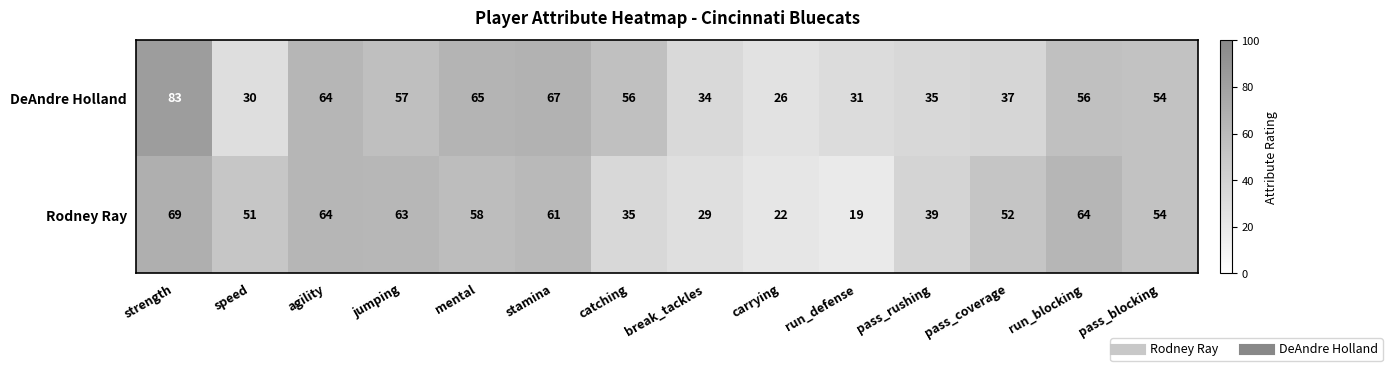

Where is DeAndre Holland nearest to the value 54?

pass_blocking